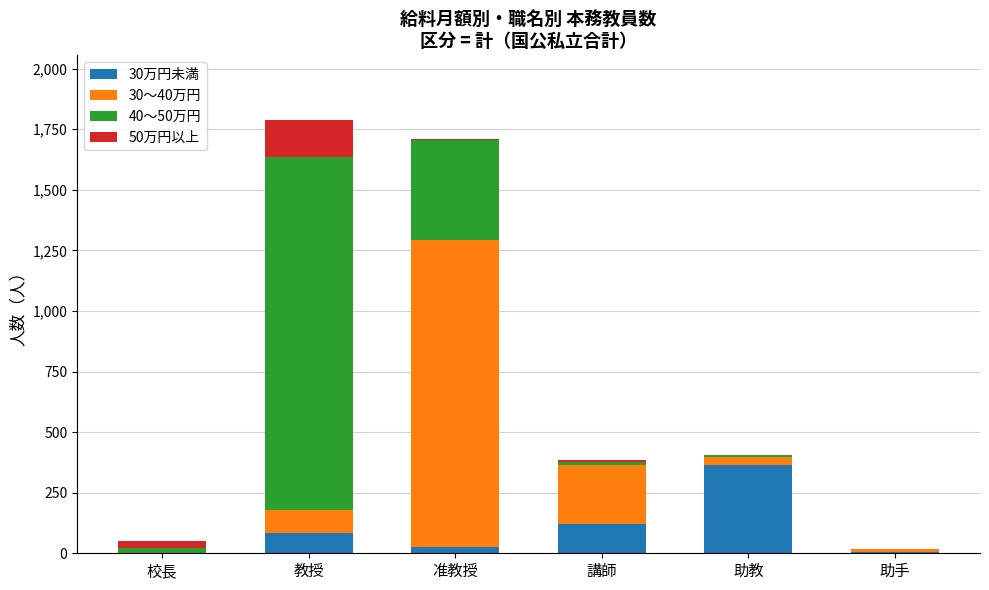

Where is 30万円未満 nearest to the value 181?

講師